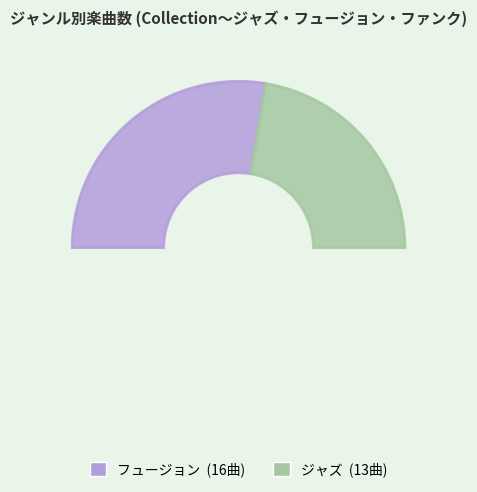

To the nearest percent, what portion does ジャズ represent?

45%